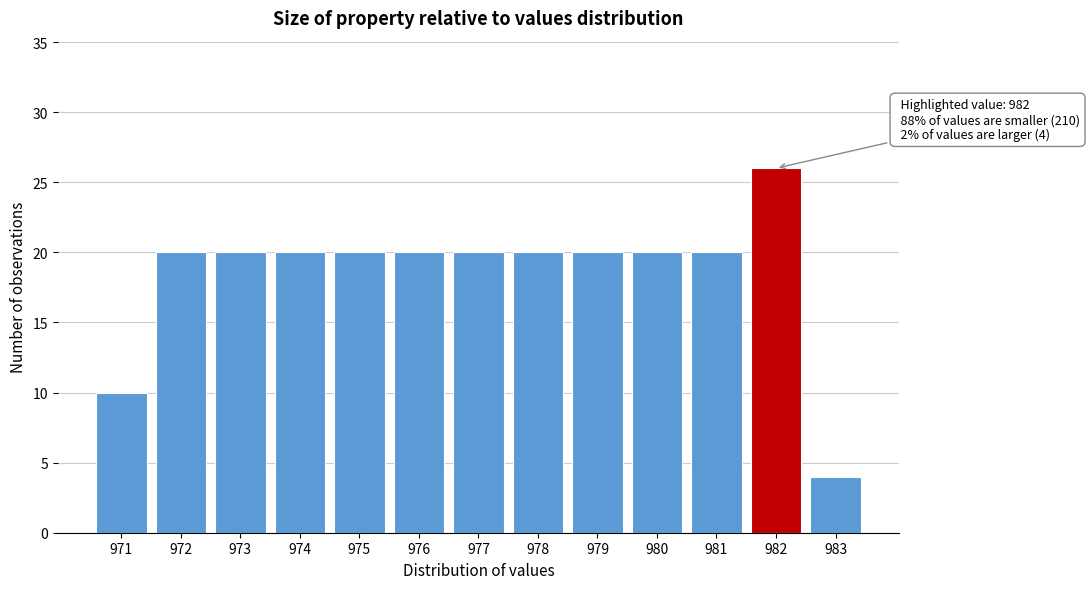

Reading left to right, extract all data points from this chart.

971=10	972=20	973=20	974=20	975=20	976=20	977=20	978=20	979=20	980=20	981=20	982=26	983=4